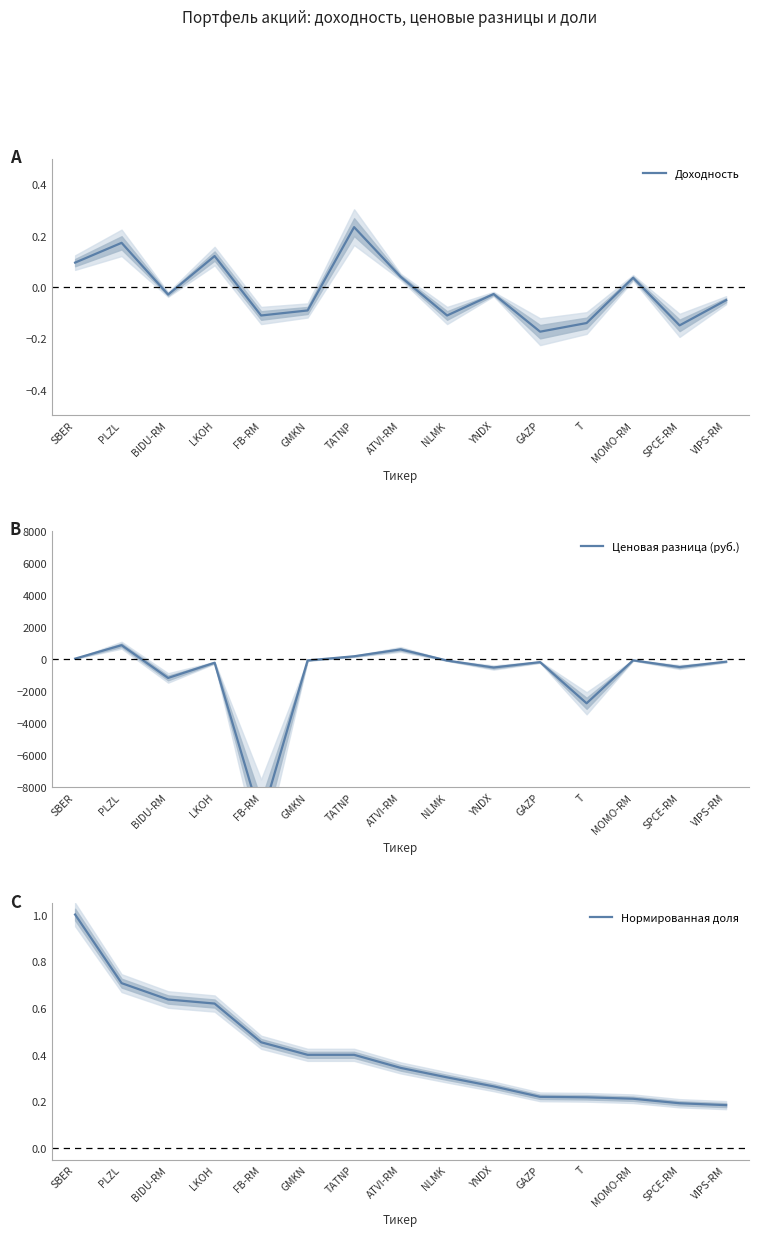

In Ценовая разница (руб.), how many points are higher than both neighbors (excluding endpoints)?

5